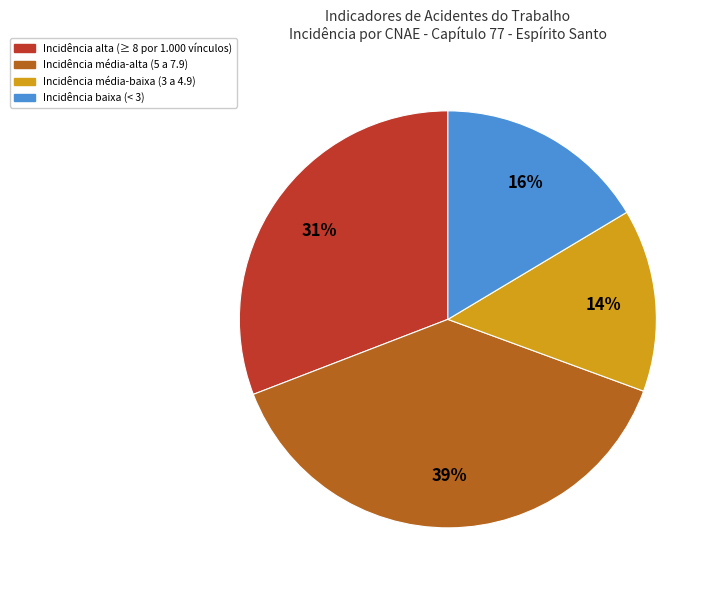

To the nearest percent, what is the average slice percentage?

25%